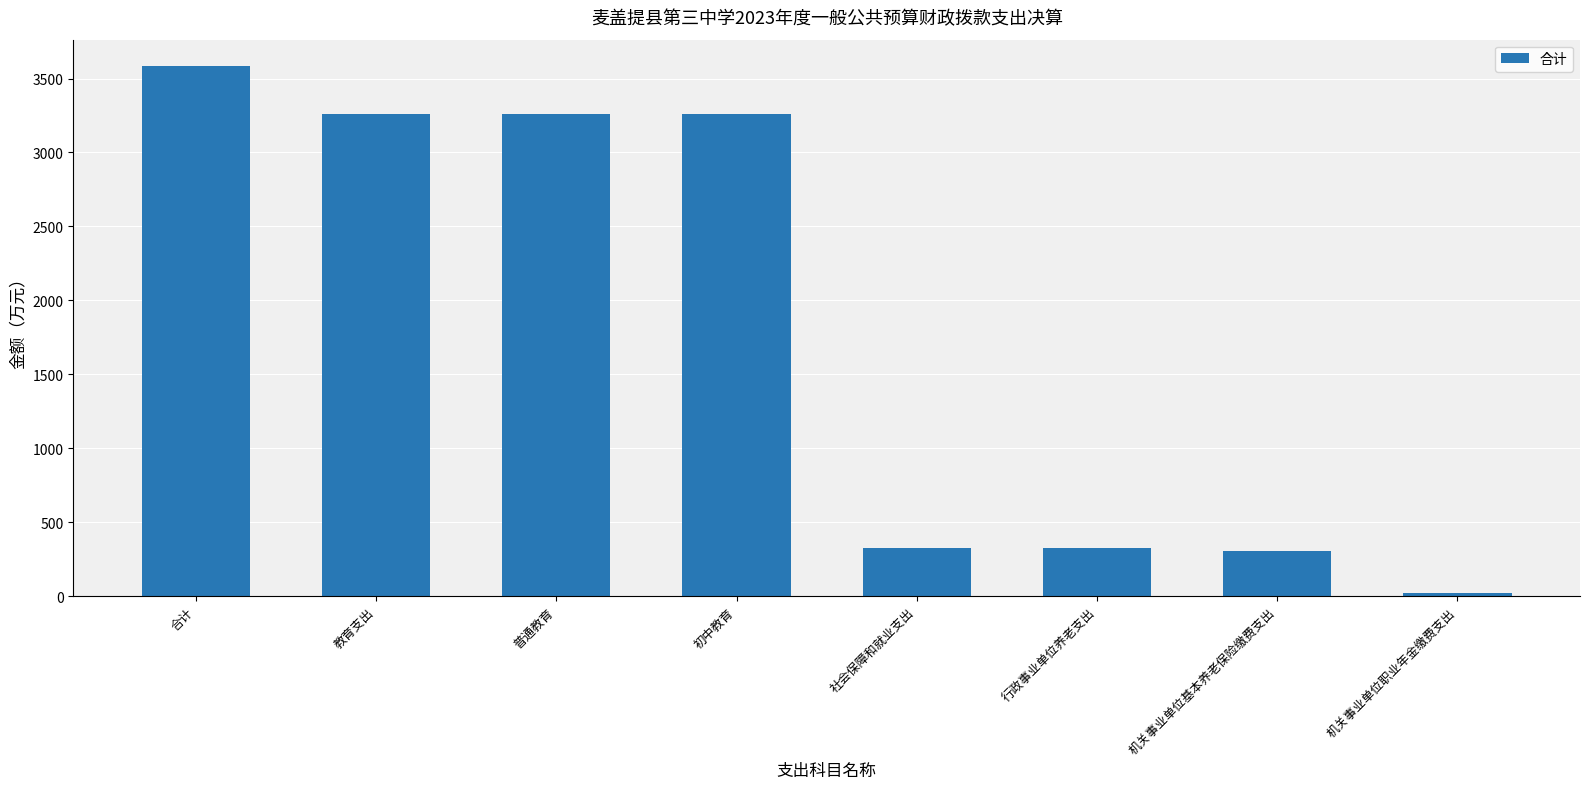

Are the bars grouped side by side (vs. stacked)?

No